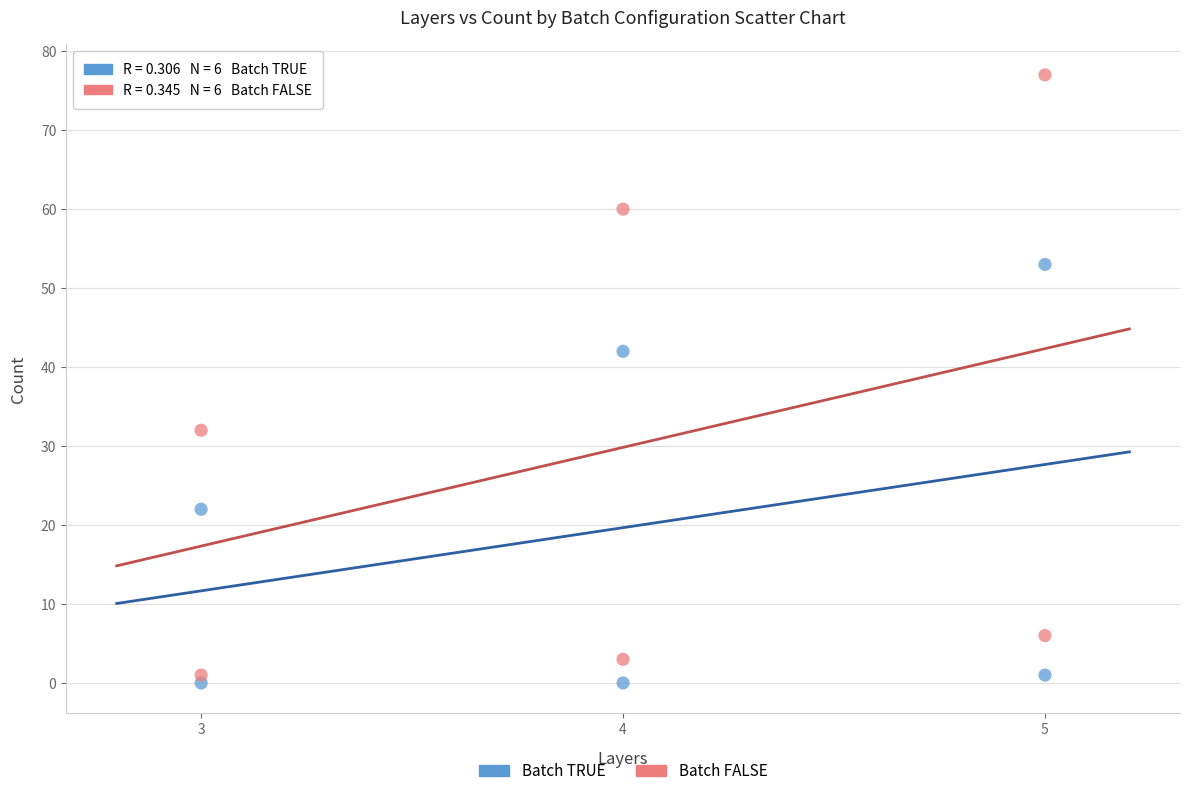

Across all data points, what is the range of Y values (max minus min)?

77